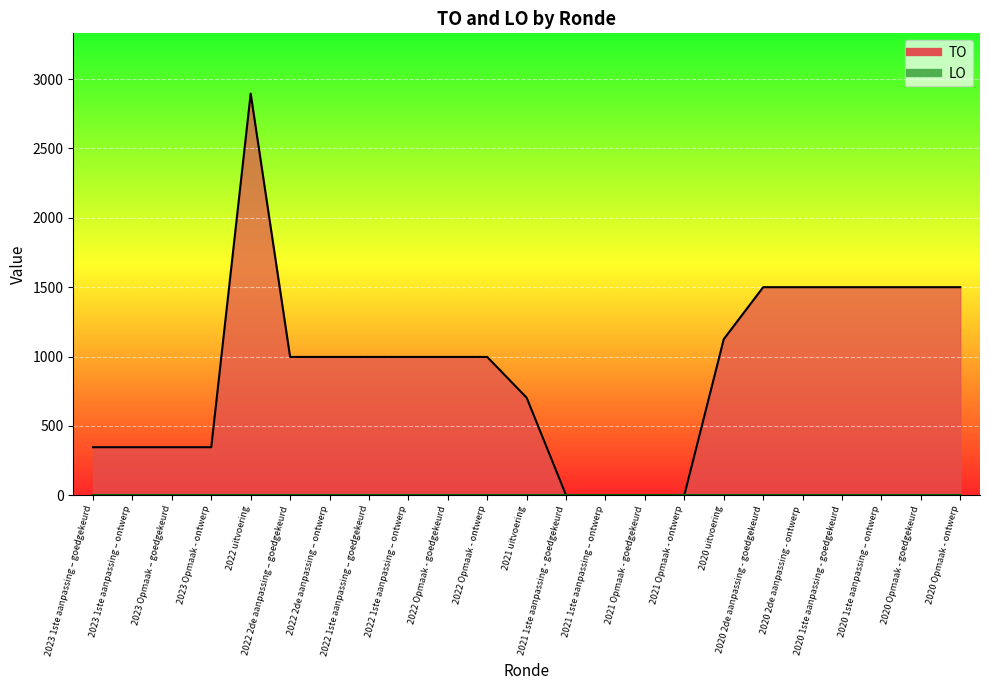

How many positive values are there?

19